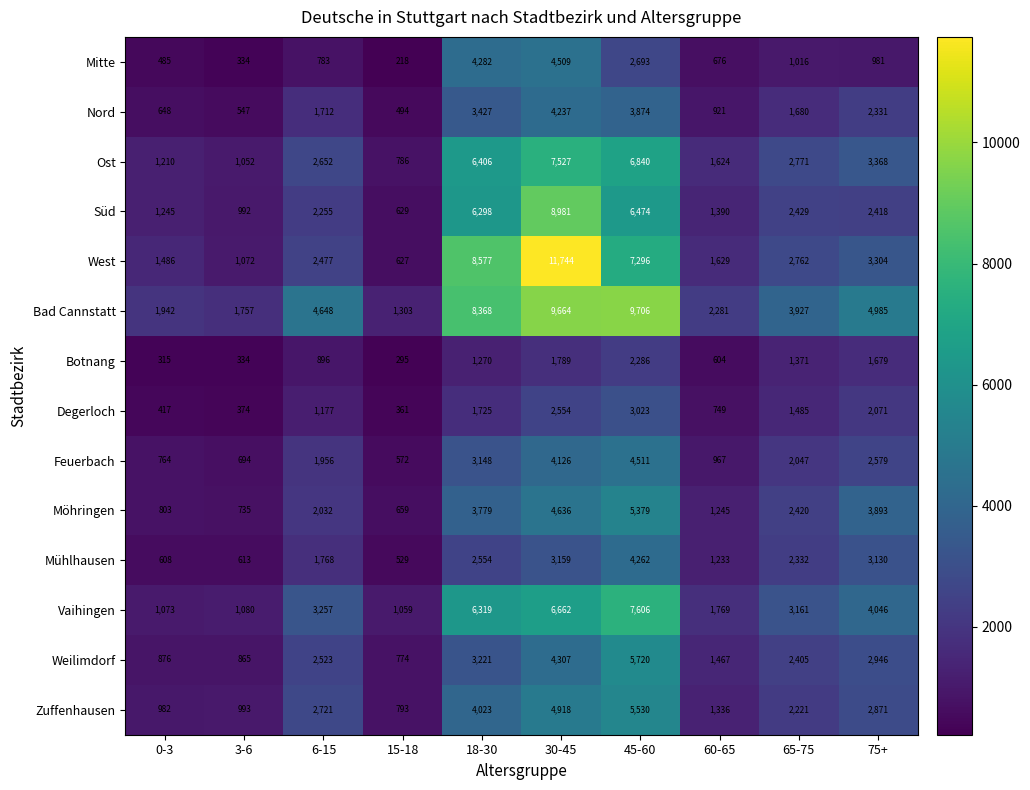

Where is Mühlhausen nearest to the value 2395?

65-75